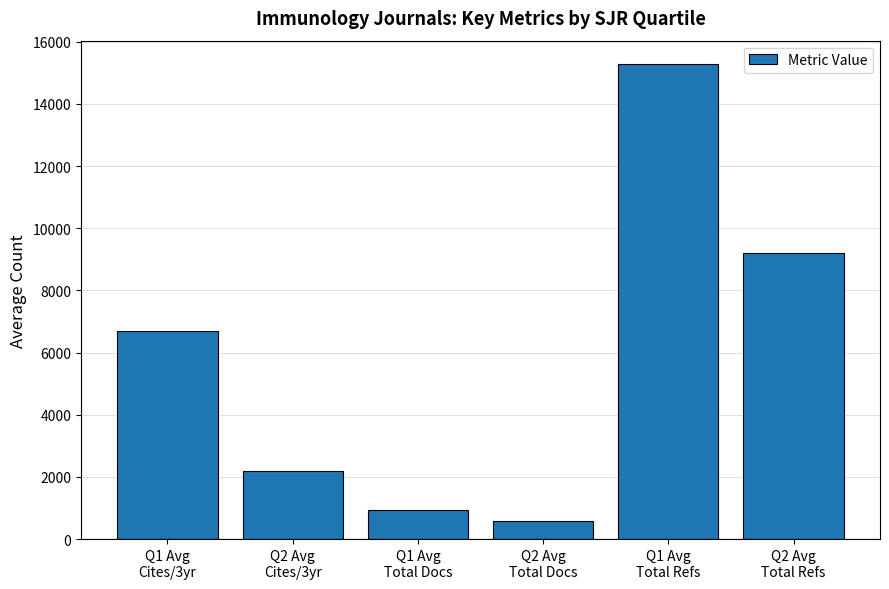

The value at Q1 Avg
Cites/3yr is 4006. True or false?

False